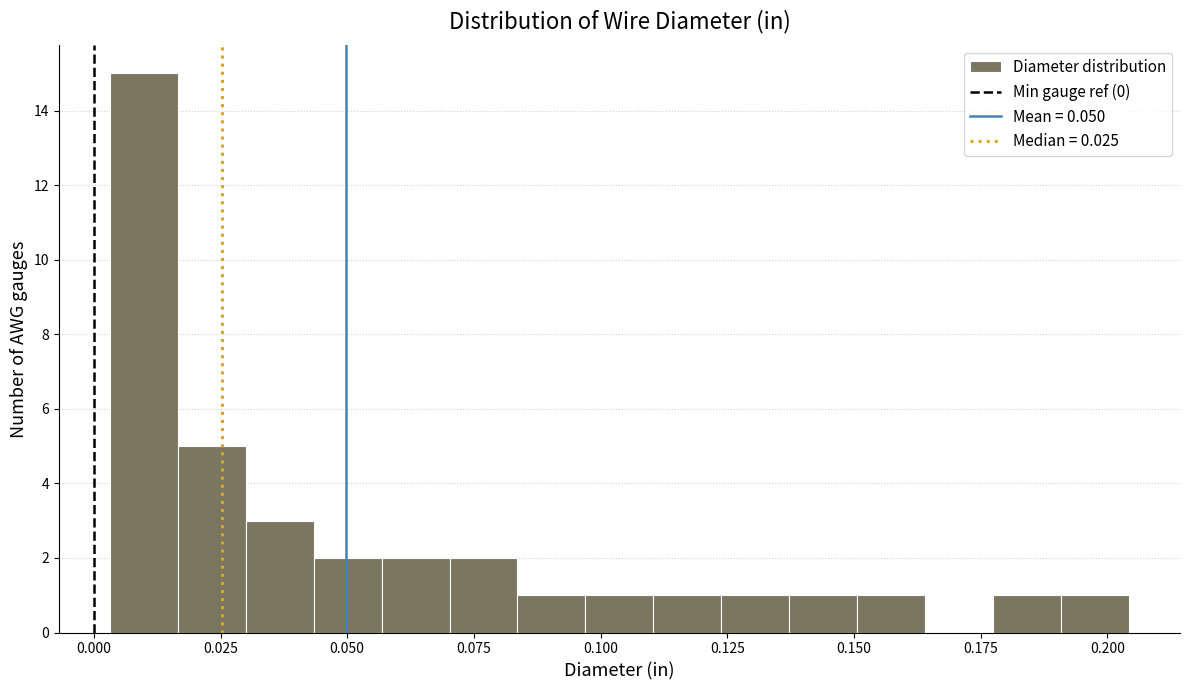

Around what value on the x-axis is the tallest bar? Give the approximate position of its centre, as read against the axis.

0.010